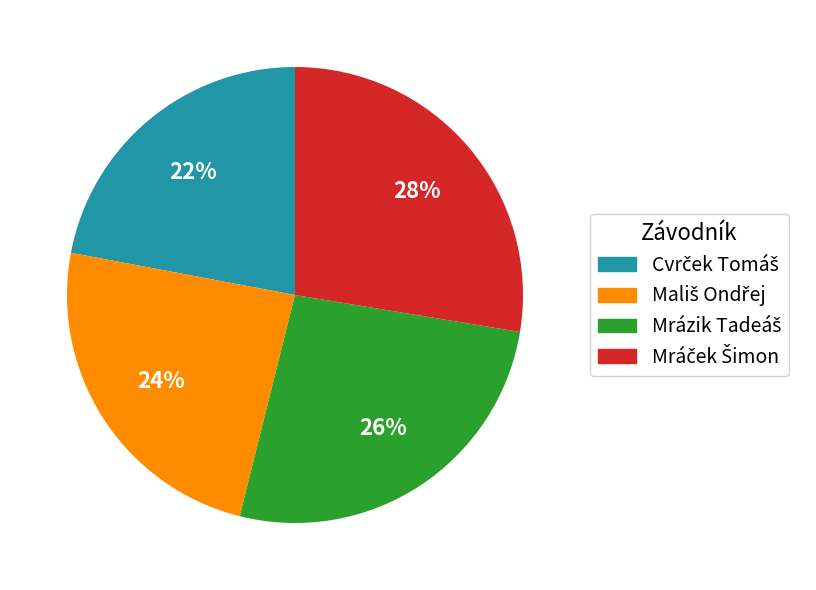

Does any single category account for the majority?

No